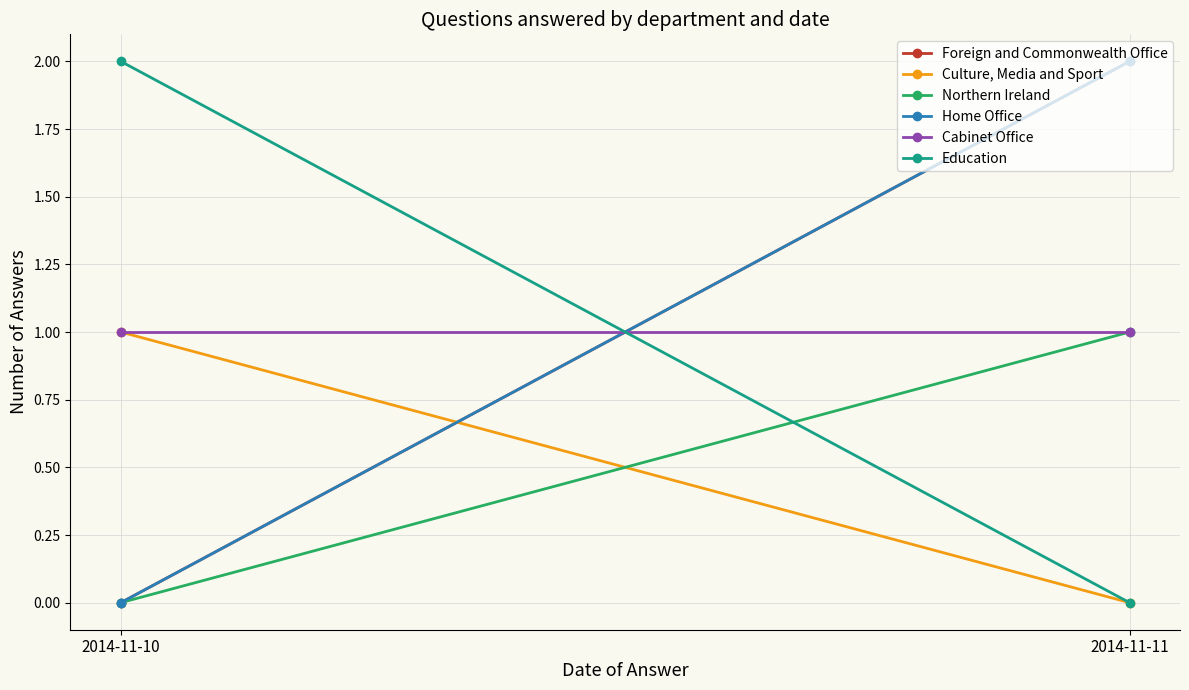

Which label corresponds to the largest value in the chart?

2014-11-11